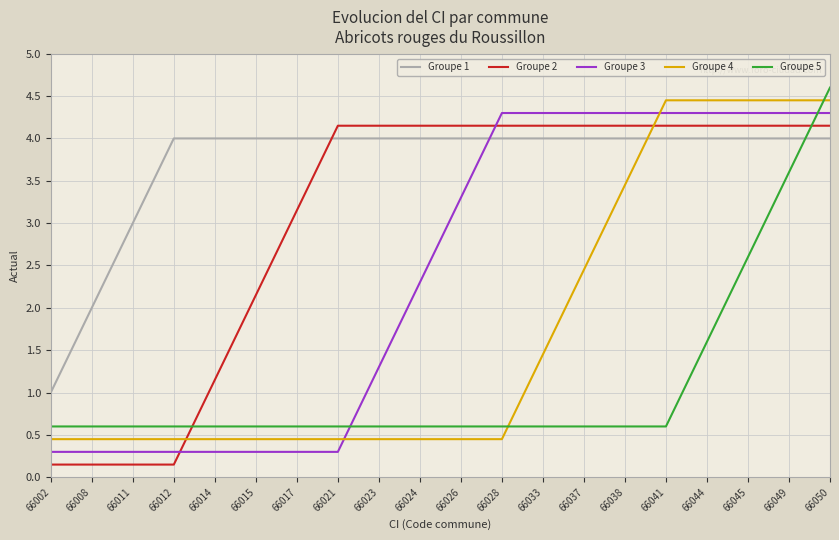

What is the greatest value displayed?

4.6